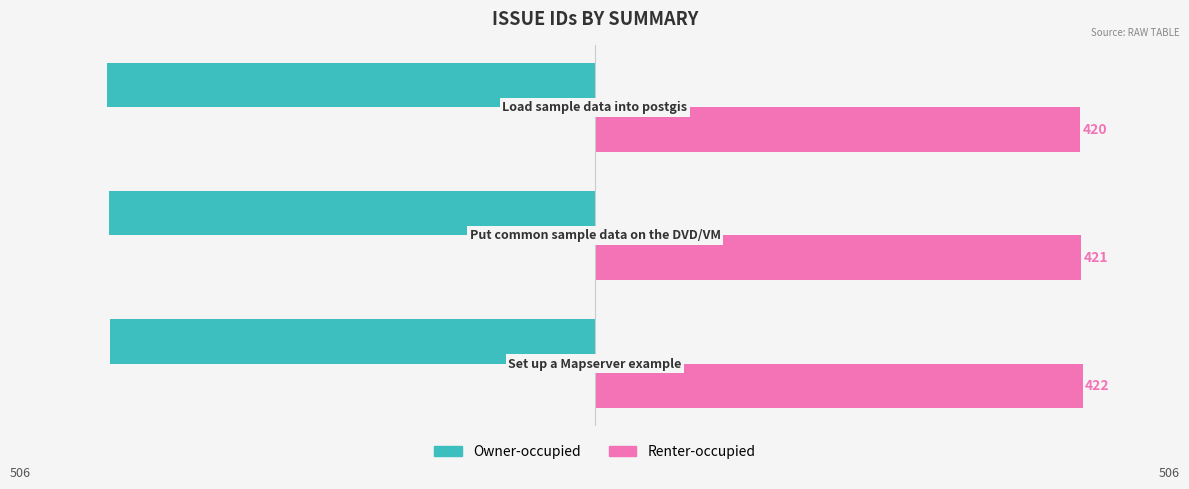

What is the average value of the Renter-occupied series?

421